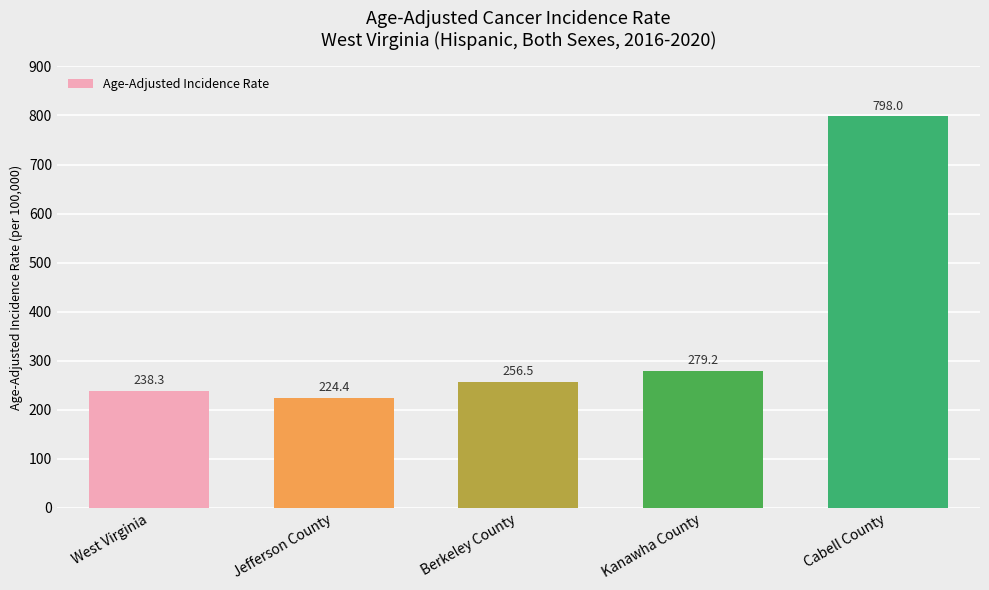

At which category does the chart reach its peak across all series?

Cabell County